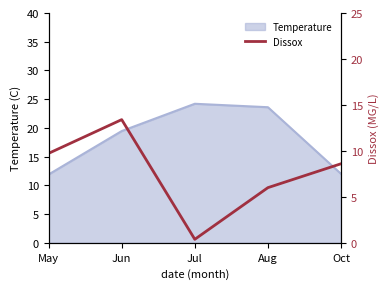

True or false: the data shows 3.0 at Jun.

False